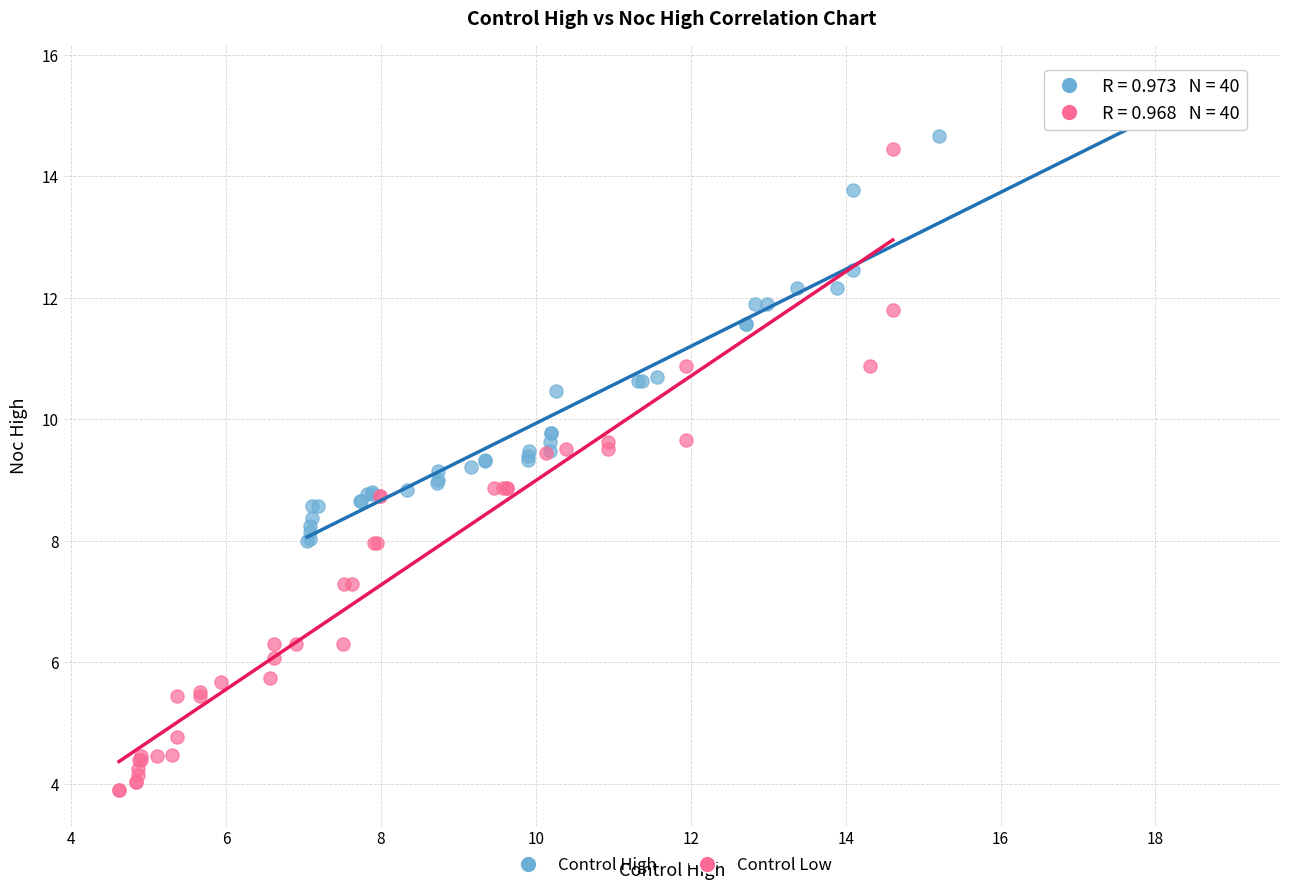

Which series contains the lowest Y value?

Control Low